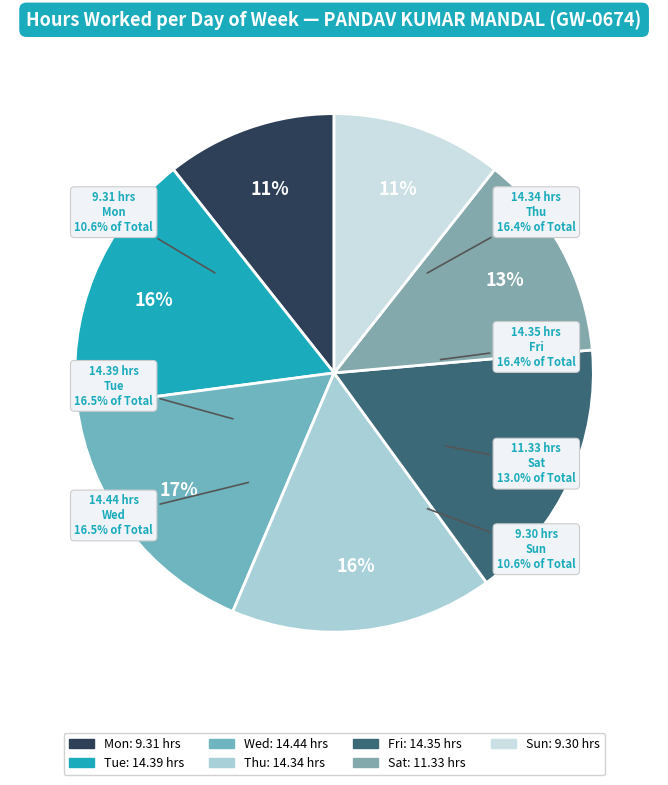

What percentage do Mon and Thu together represent?

27.0%